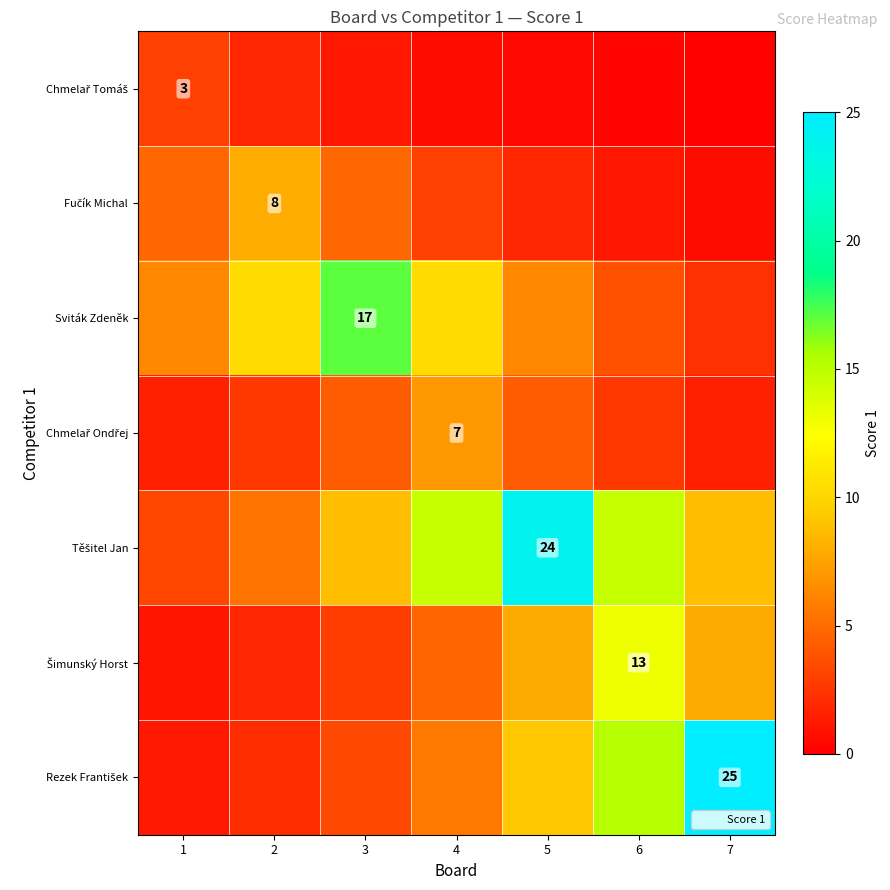

List the labels in order of Chmelař Ondřej value, smallest first.

1, 7, 2, 6, 3, 5, 4